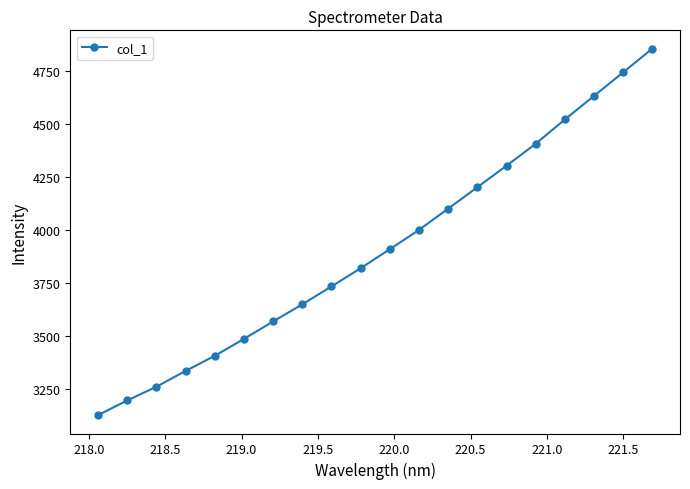

True or false: the data has more than 1 interior local peaks.

False